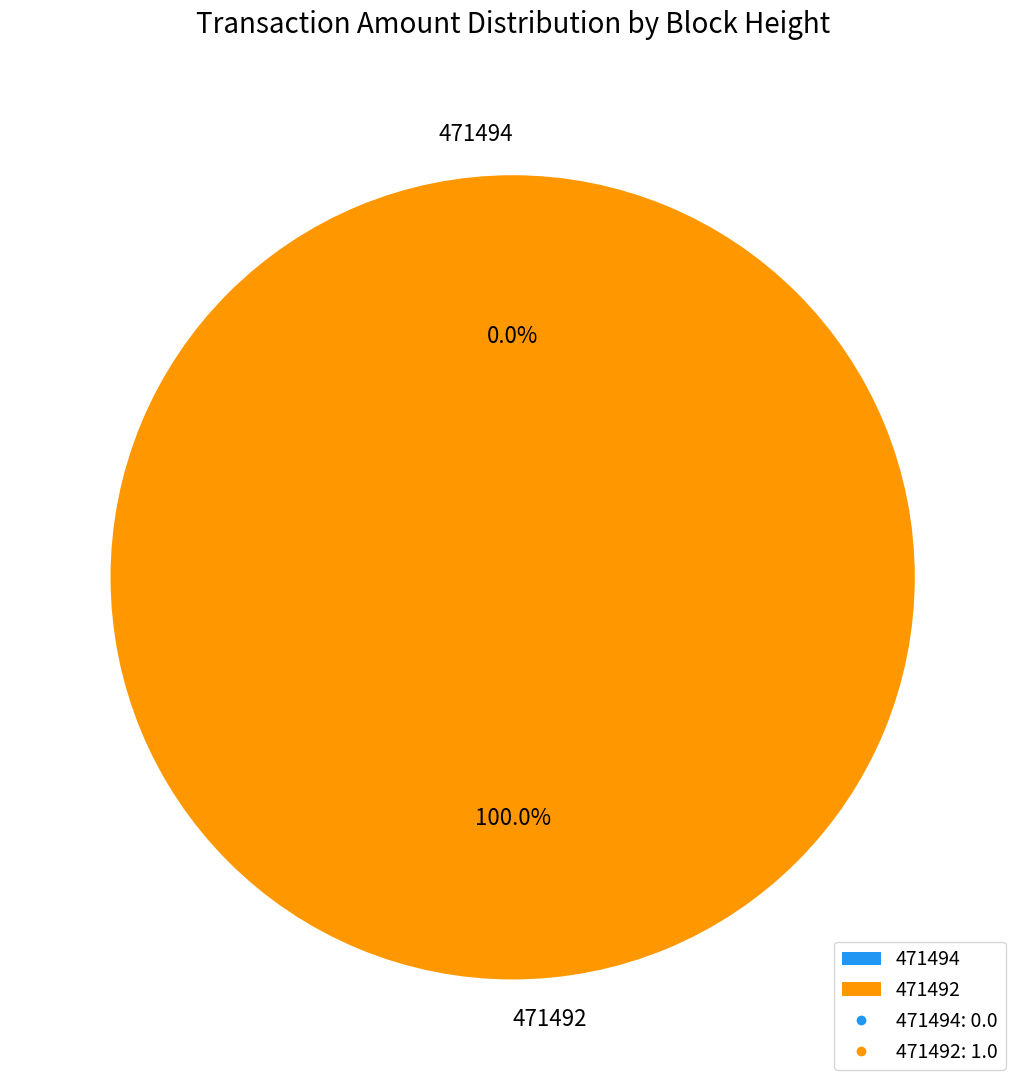

Which slice is the largest?

471492